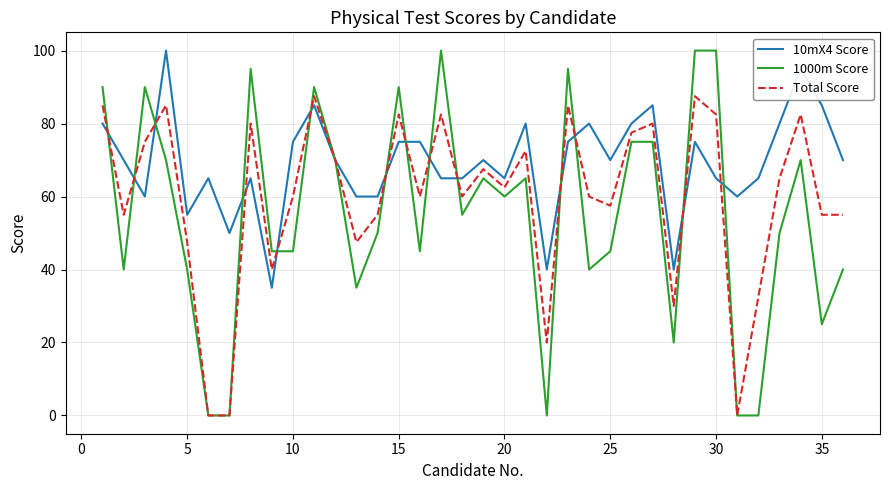

How many lines are shown in the chart?

3